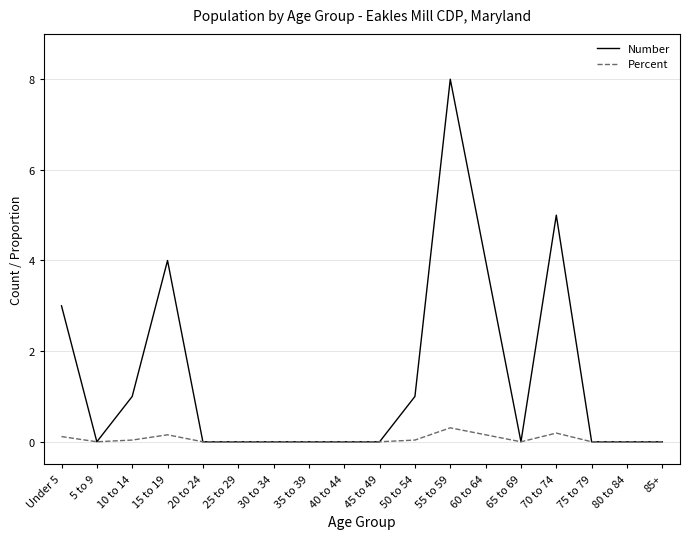

List the series in order of their overall mean, lowest first.

Percent, Number